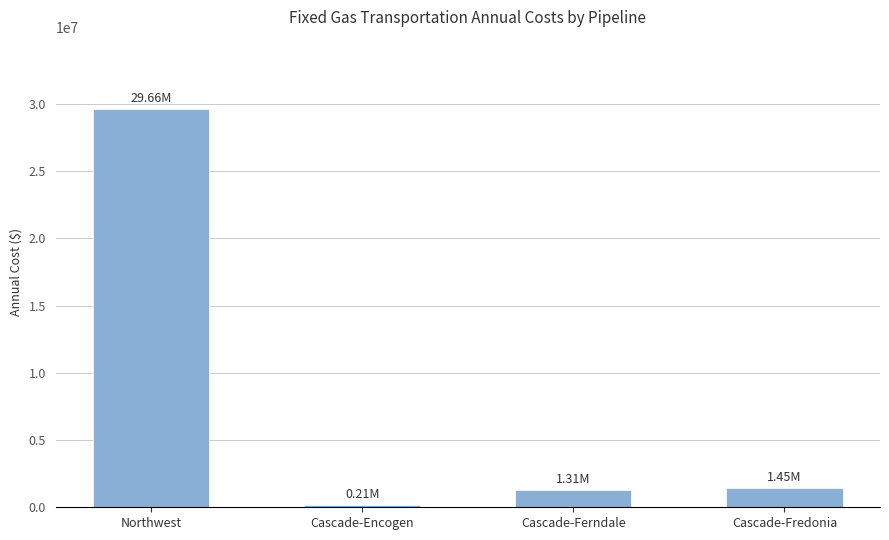

At which category does the chart reach its peak across all series?

Northwest